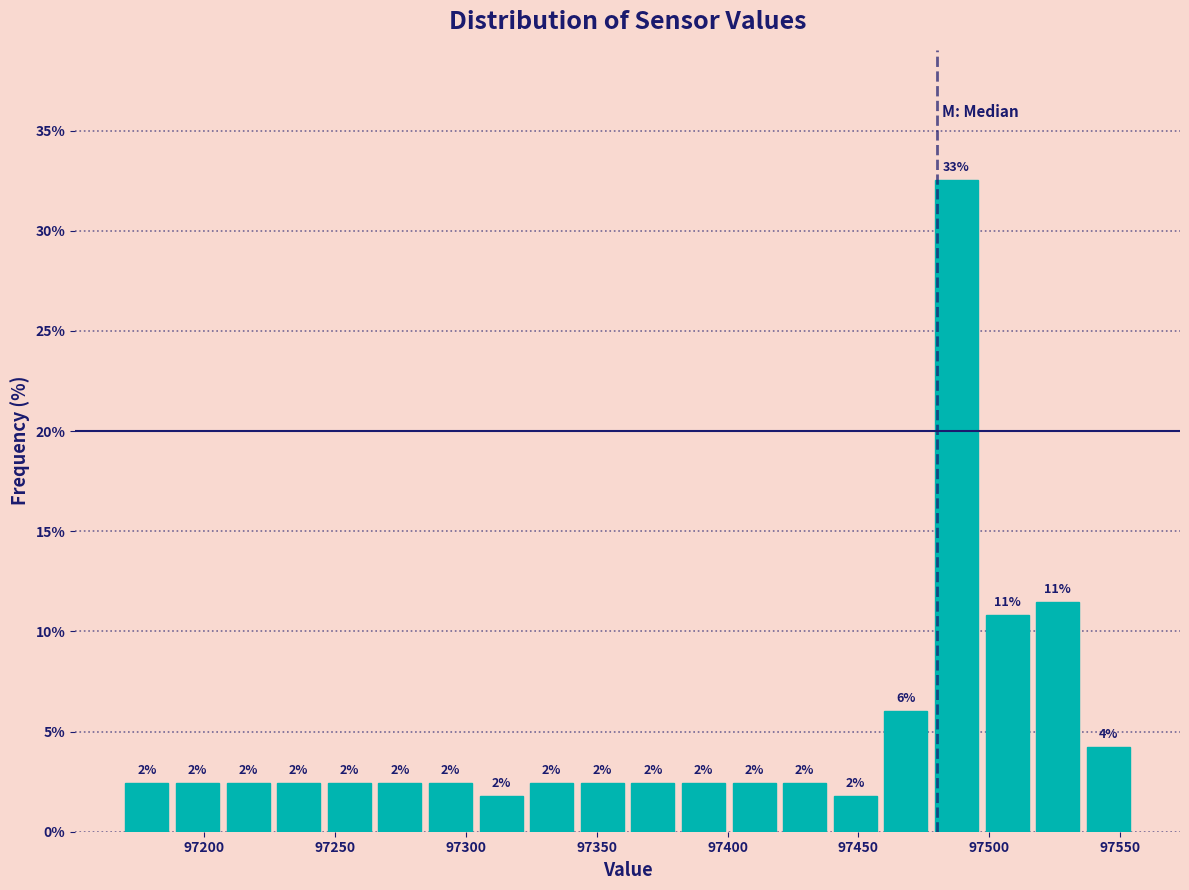

Read against the x-axis, roughly where is the centre of the tallest bar?

97485